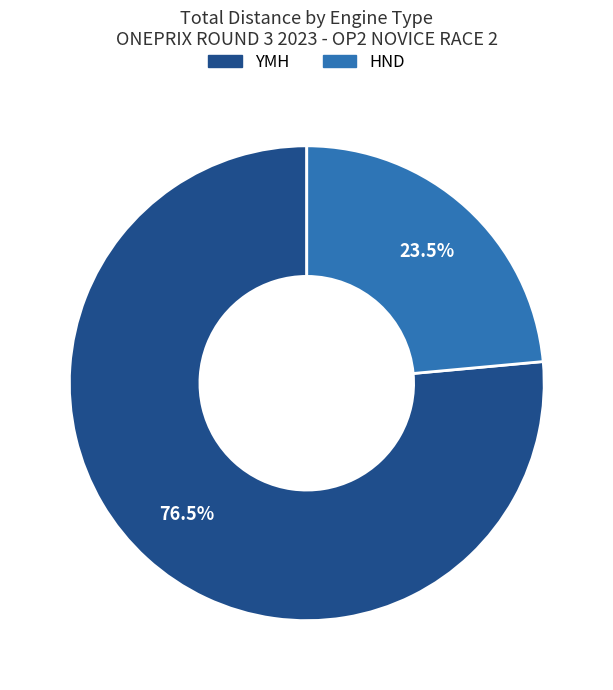

Which has a higher value, YMH or HND?

YMH